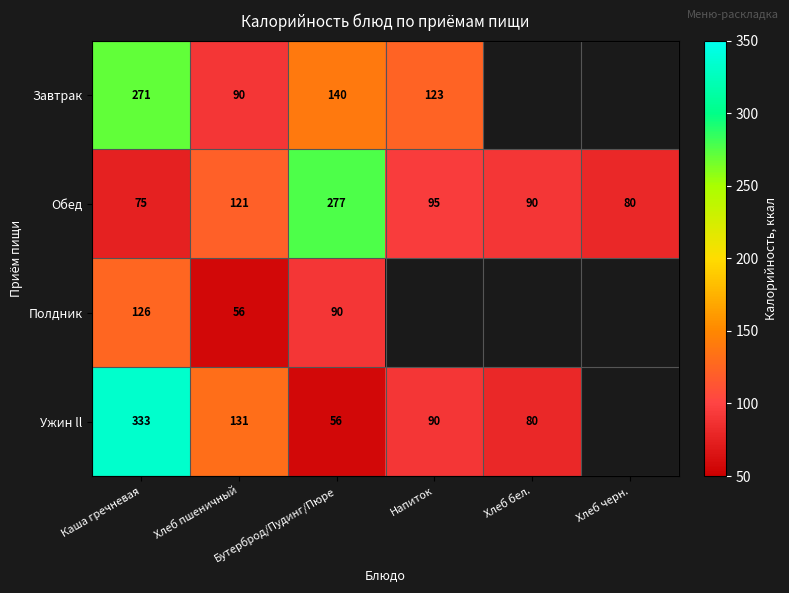

What is the average value of the Обед series?

123